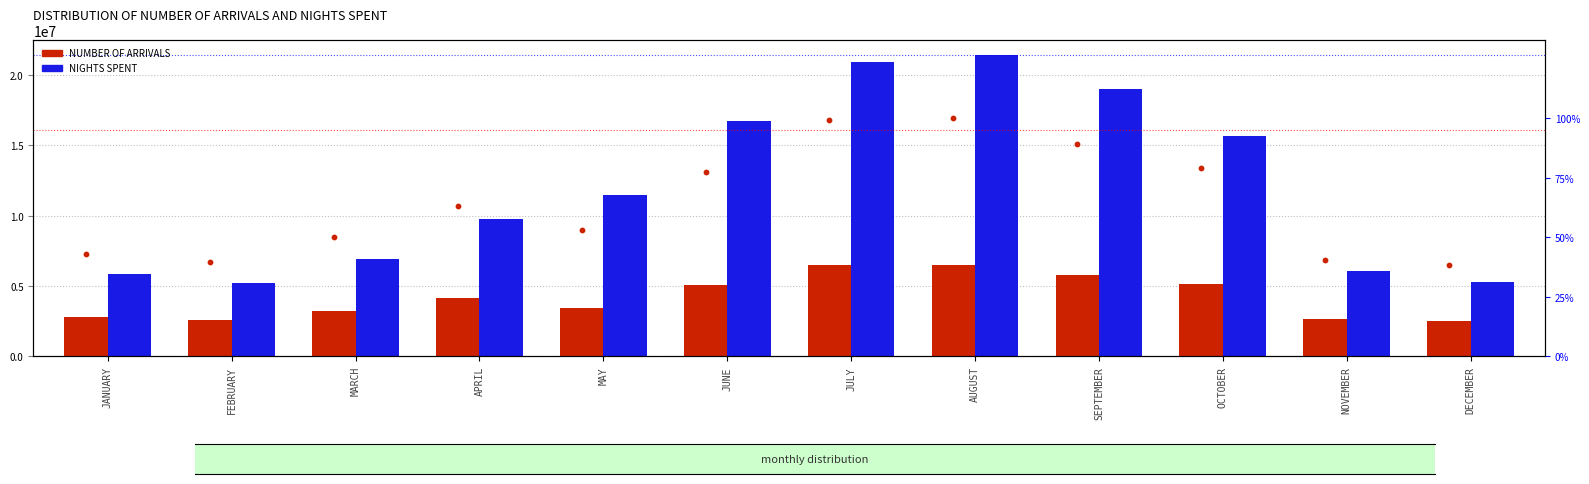

At which category is the sum across all series the highest?

AUGUST